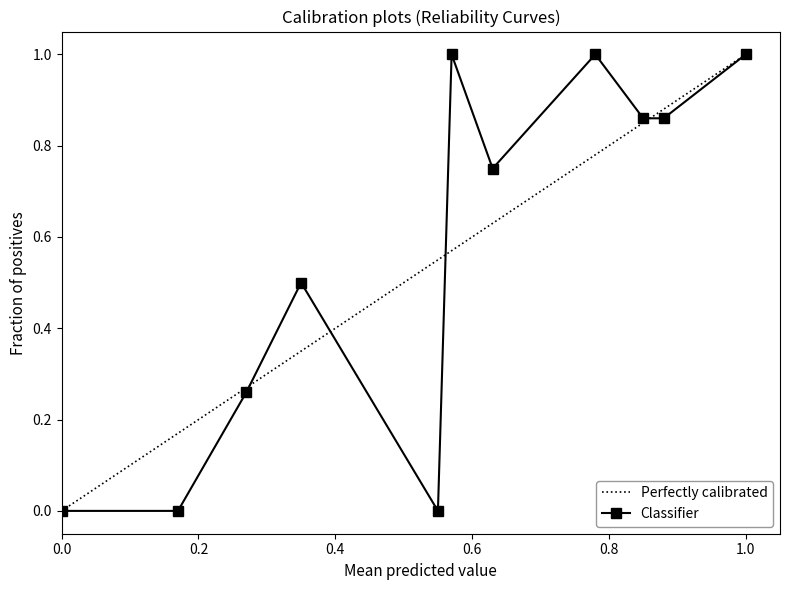

What is the total value across all series at 0.4?

0.5